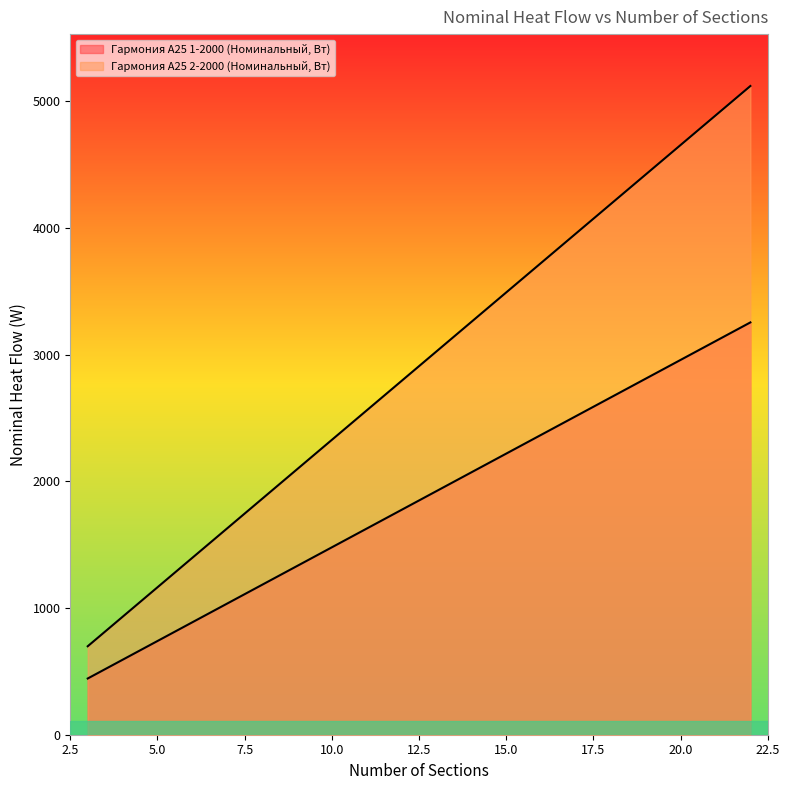

What is the approximate value of Гармония А25 1-2000 (Номинальный, Вт) at 3?

443.7